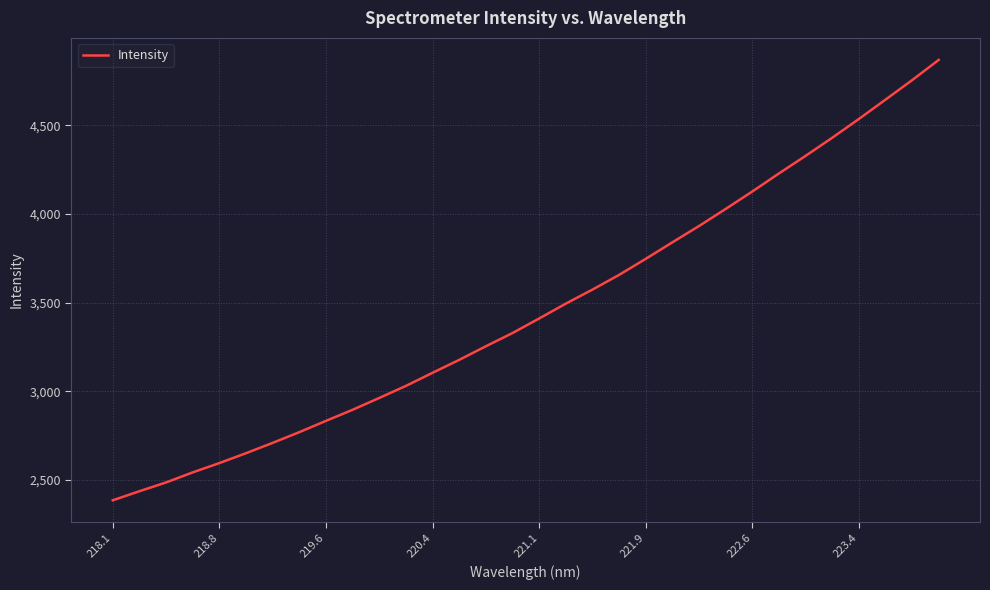

Reading left to right, what are all the values shown in this chart?

2385.1	2436.3	2485.9	2542.6	2595.2	2651.0	2709.3	2769.8	2833.5	2896.1	2962.8	3030.9	3104.9	3177.6	3254.6	3329.1	3411.2	3494.9	3574.1	3657.0	3747.5	3840.8	3932.7	4028.9	4127.3	4229.1	4328.2	4430.3	4536.1	4645.0	4755.0	4869.3